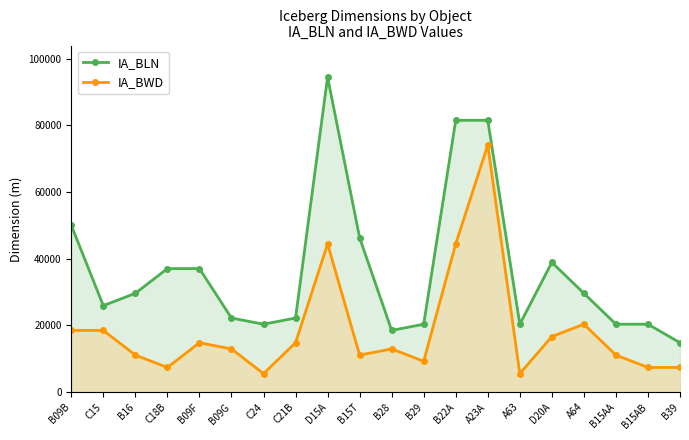

The IA_BLN series shows 94452 at D15A. True or false?

True